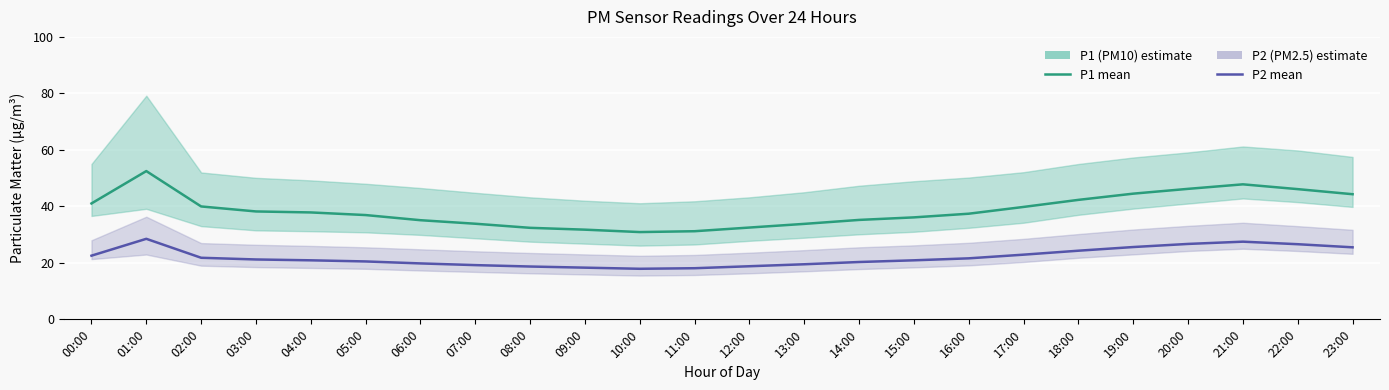

How many data points in P1 (PM10) are above 37?

13